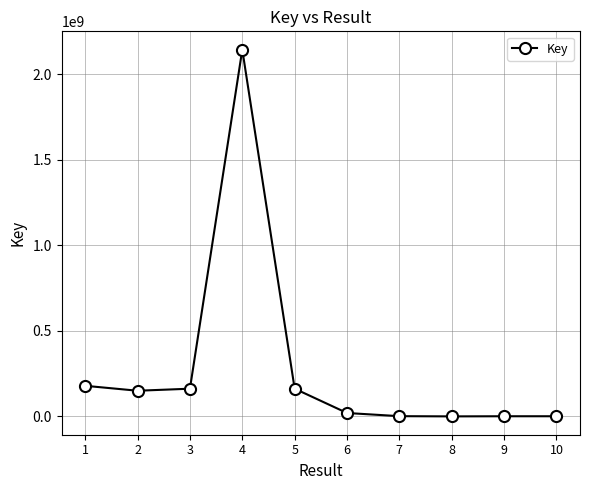

Is this an area chart (filled region under the line)?

No